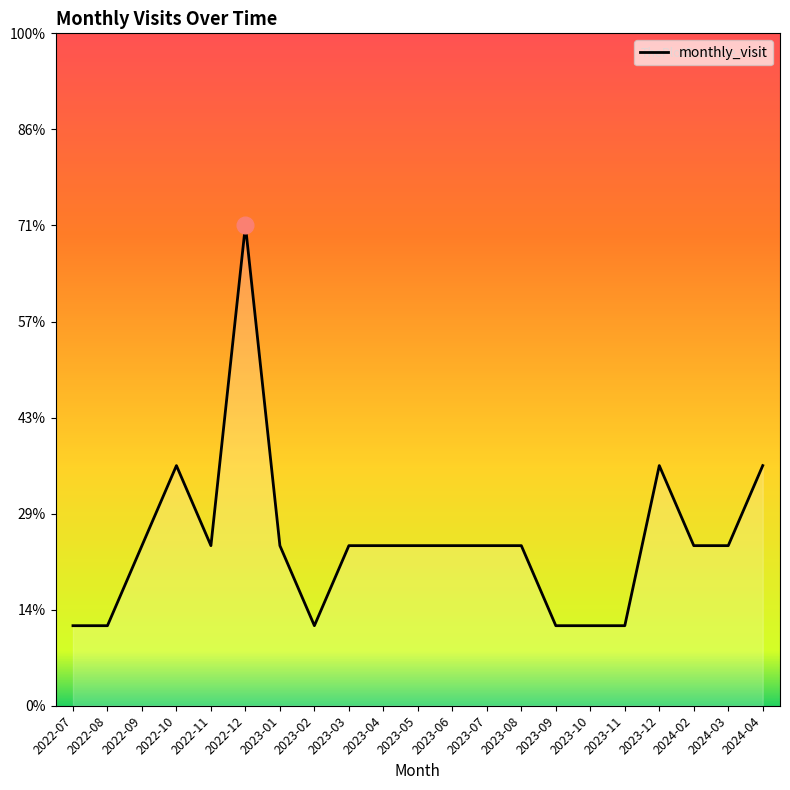

Is this an area chart (filled region under the line)?

Yes